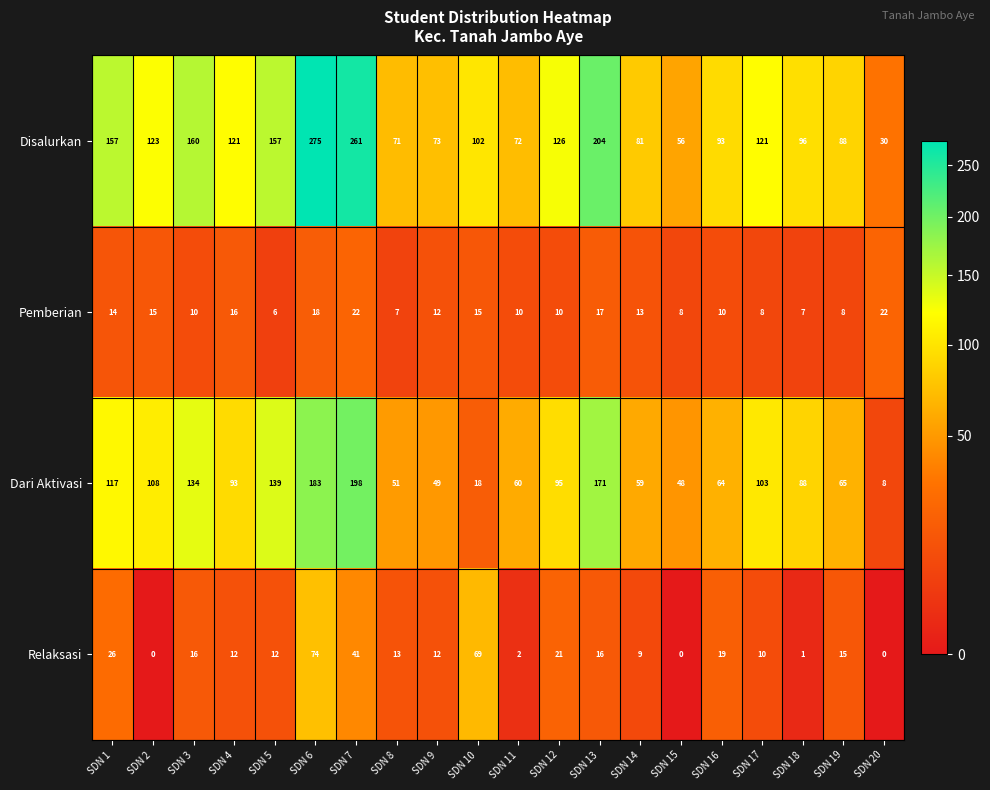

At SDN 10, list the series in order from largest to smallest.

Disalurkan, Relaksasi, Dari Aktivasi, Pemberian